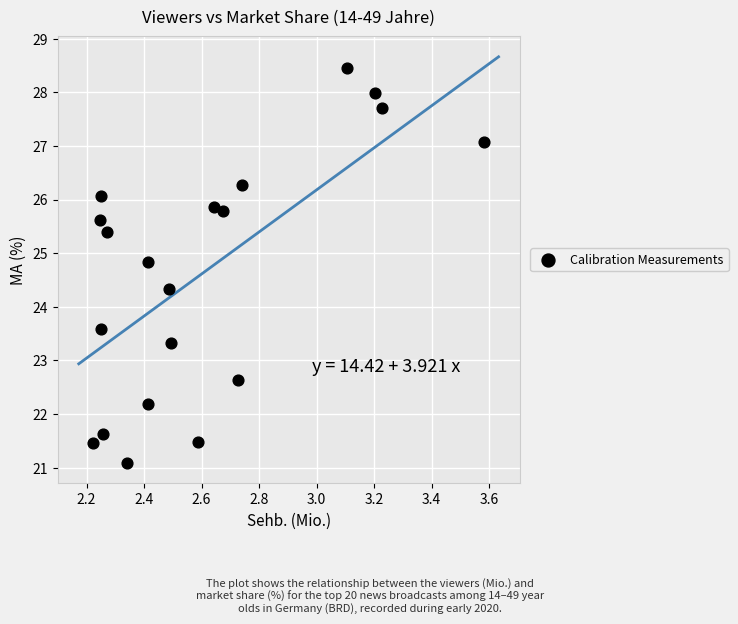

What Y value in the scatter plot is closest to 24?

24.3